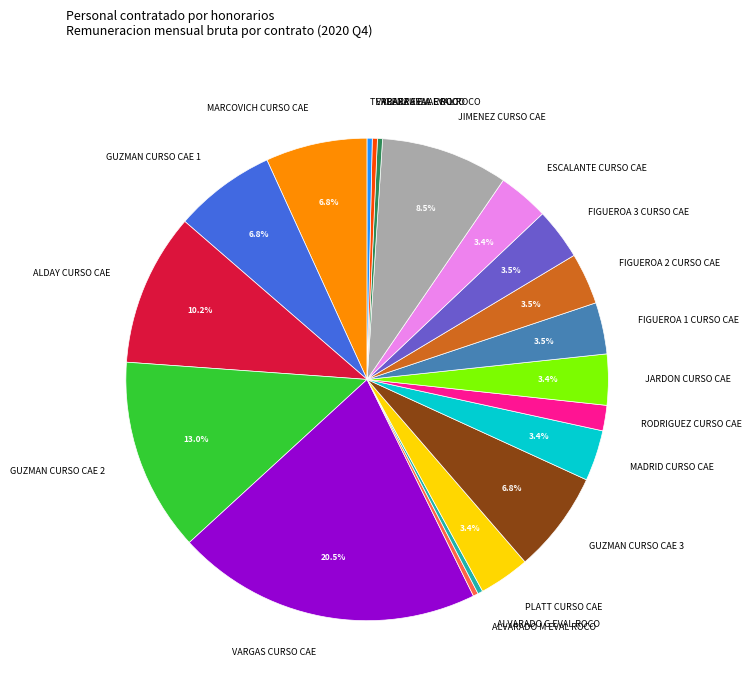

Which category has the biggest portion of the pie?

VARGAS CURSO CAE